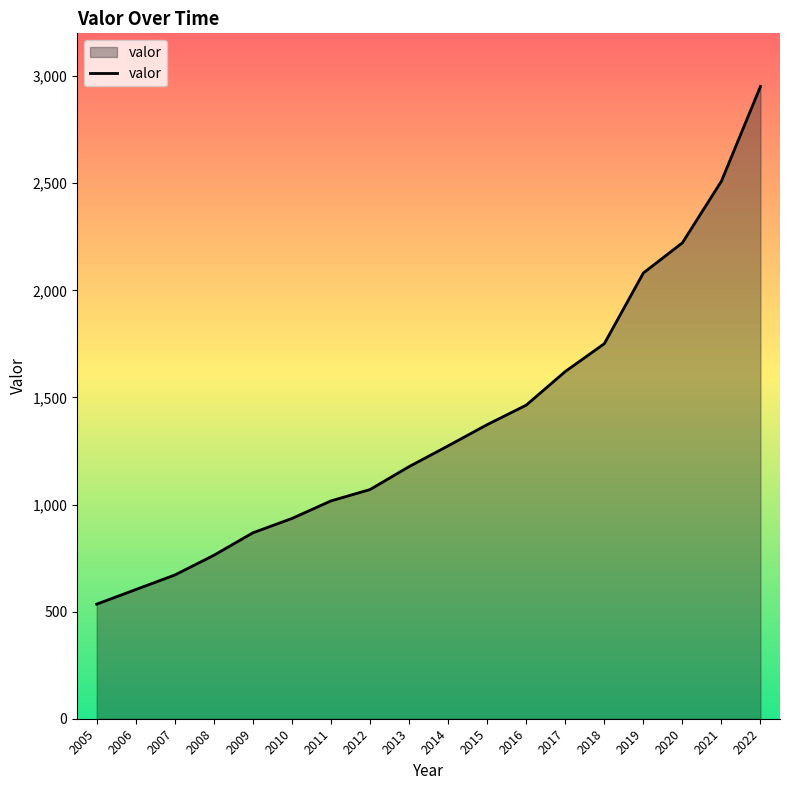

Reading left to right, extract all data points from this chart.

535	603	671	763	868	935	1017	1070	1177	1274	1373	1464	1621	1751	2081	2222	2510	2952